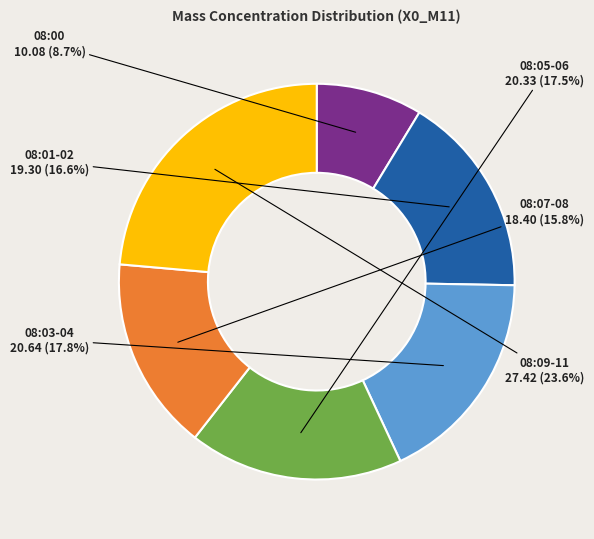

Is there a majority slice in this chart?

No